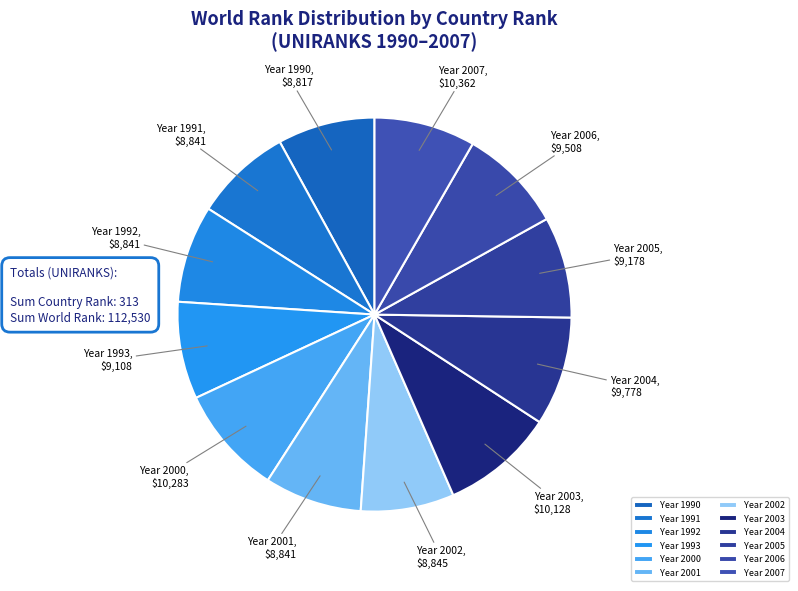

Count the number of slices in the pie.

12